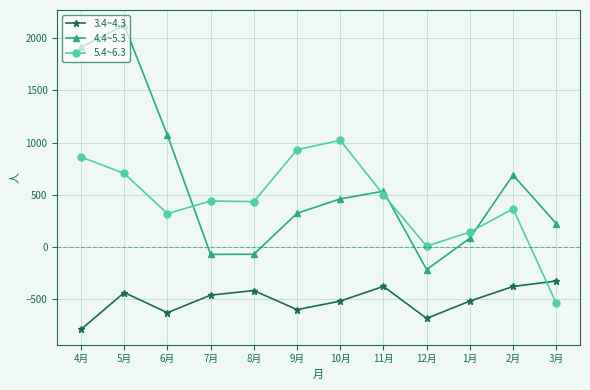

At which category does 4.4~5.3 reach its first local peak?

5月